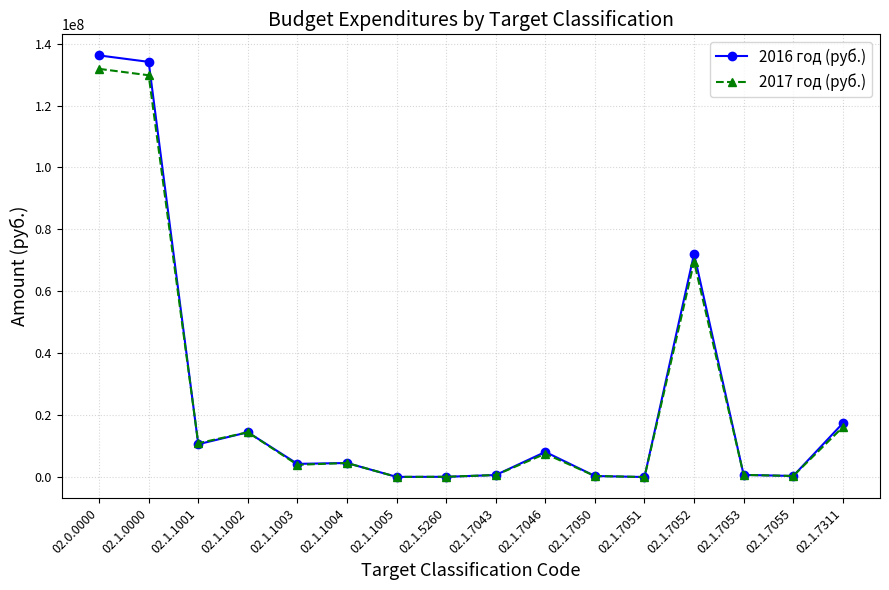

What is the maximum value for 2017 год (руб.)?

131846840